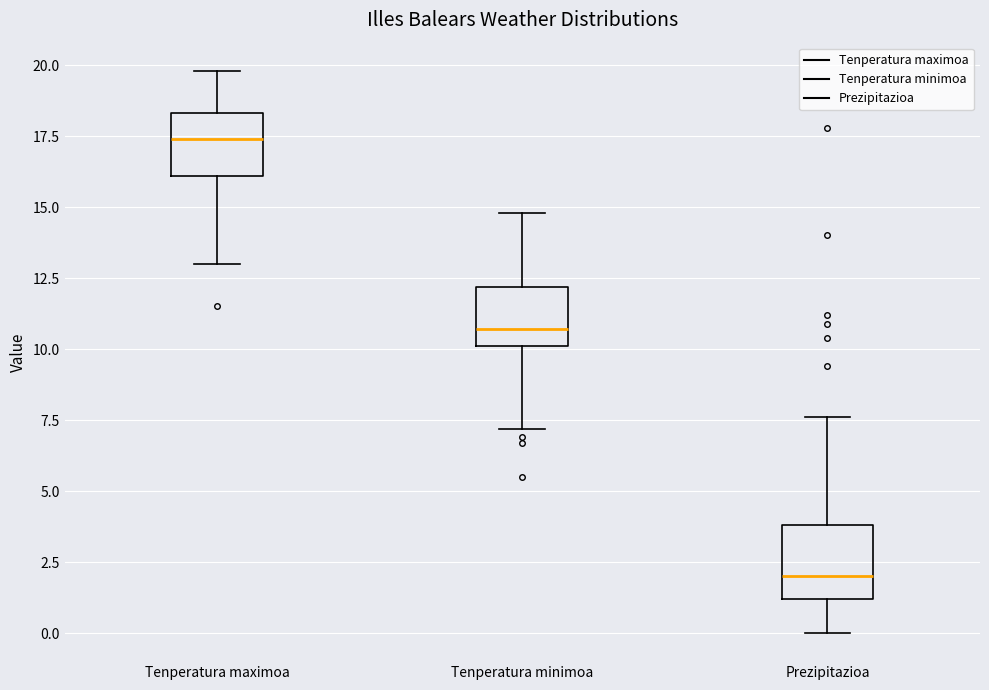

Reading left to right, read every box against the y-axis: the position of its median line, the range the box covers, and the ends of its whiskers. The values are not printed on the chart, so give them approximately, as read against the axis.

Tenperatura maximoa: median 17.5, box 16.0 to 18.5, whiskers 13.0 to 20.0
Tenperatura minimoa: median 10.5, box 10.0 to 12.0, whiskers 7.0 to 15.0
Prezipitazioa: median 2.0, box 1.0 to 4.0, whiskers 0.0 to 7.5